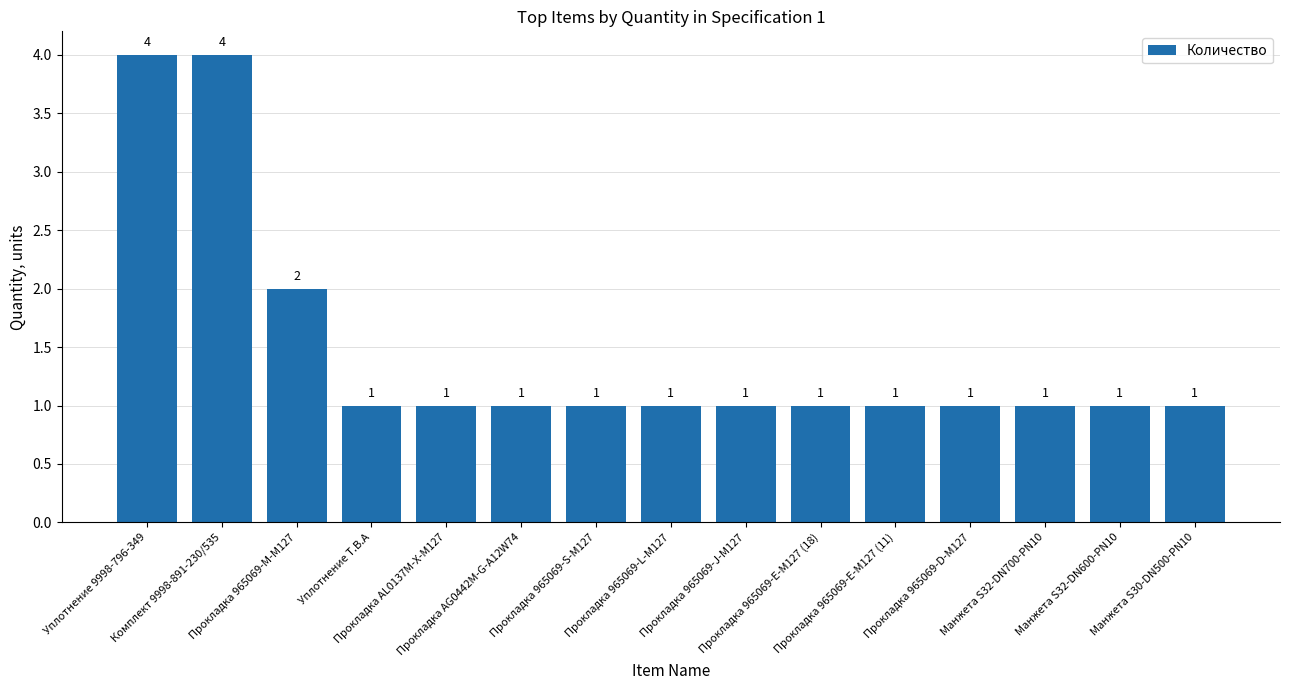

What is the difference between the maximum and minimum values?

3